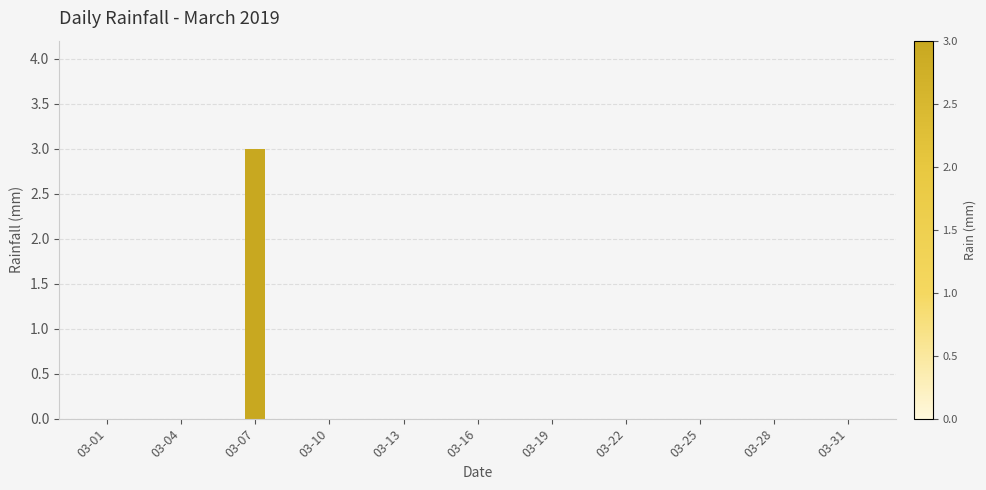

What is the greatest value displayed?

3